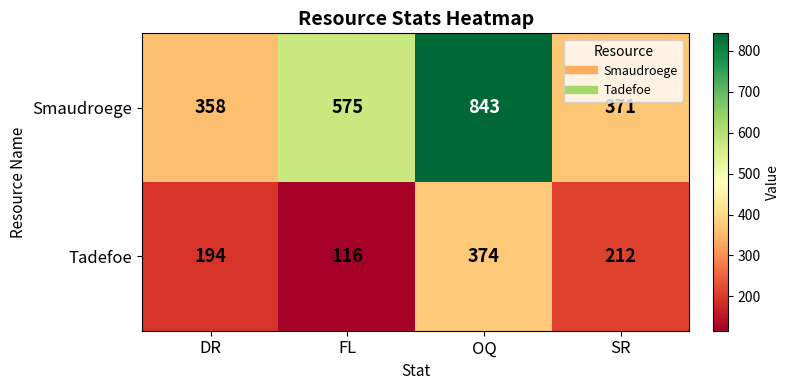

Which category has the highest value across all series?

OQ